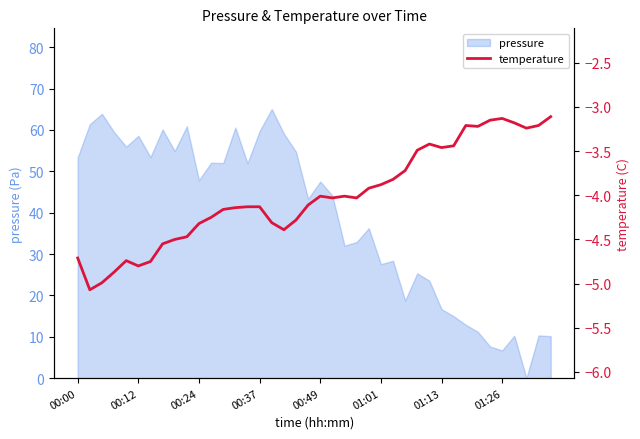

What is the sum of the values at 31 and 25?

-7.3